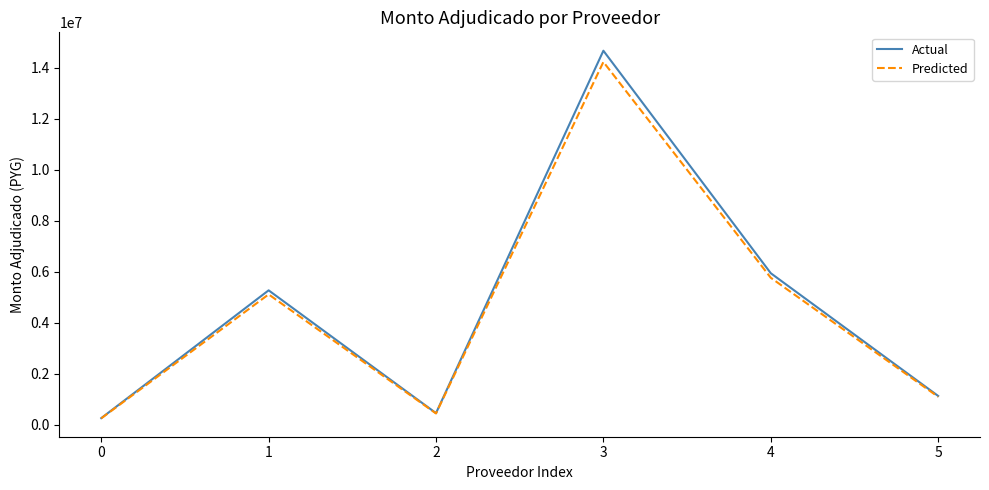

What is the greatest value displayed?

14672000.0